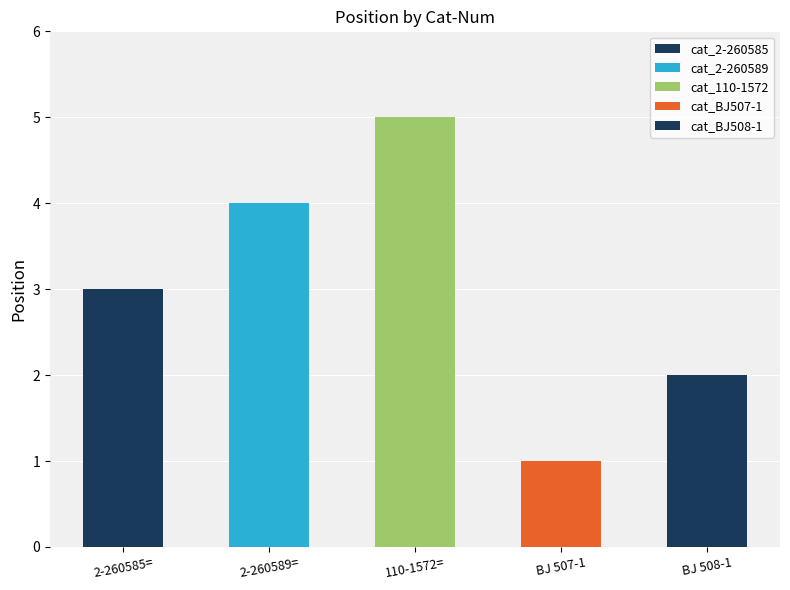

How many values are between 2 and 4?

3